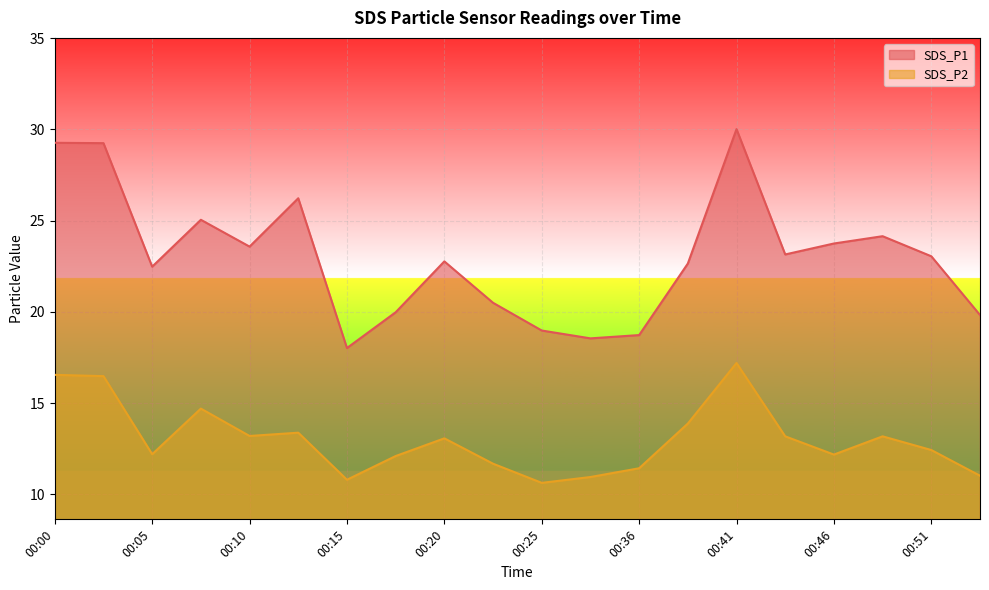

Reading left to right, extract all data points from this chart.

SDS_P1: 00:00=29.3	00:03=29.2	00:05=22.5	00:08=25.1	00:10=23.6	00:13=26.2	00:15=18.0	00:18=20.0	00:20=22.8	00:23=20.5	00:25=19.0	00:33=18.6	00:36=18.7	00:38=22.6	00:41=30.0	00:43=23.1	00:46=23.8	00:48=24.1	00:51=23.1	00:53=19.8
SDS_P2: 00:00=16.6	00:03=16.5	00:05=12.2	00:08=14.7	00:10=13.2	00:13=13.4	00:15=10.8	00:18=12.1	00:20=13.1	00:23=11.7	00:25=10.6	00:33=10.9	00:36=11.4	00:38=13.9	00:41=17.2	00:43=13.2	00:46=12.2	00:48=13.2	00:51=12.4	00:53=11.0